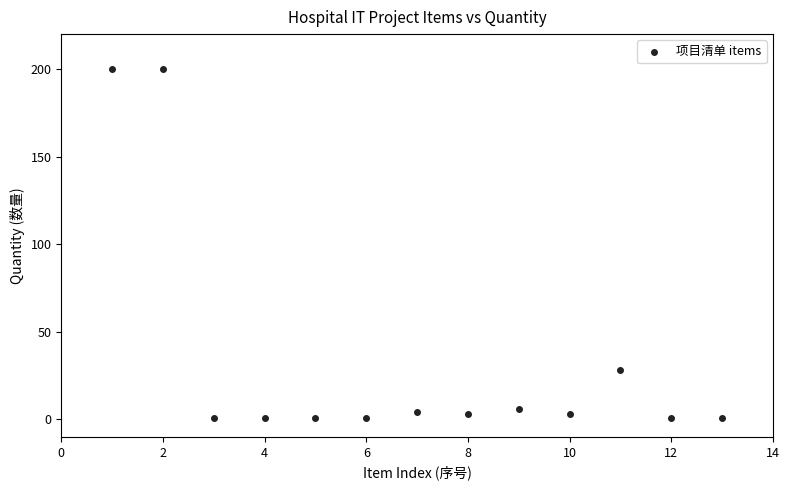

What Y value in the scatter plot is closest to 100?

28